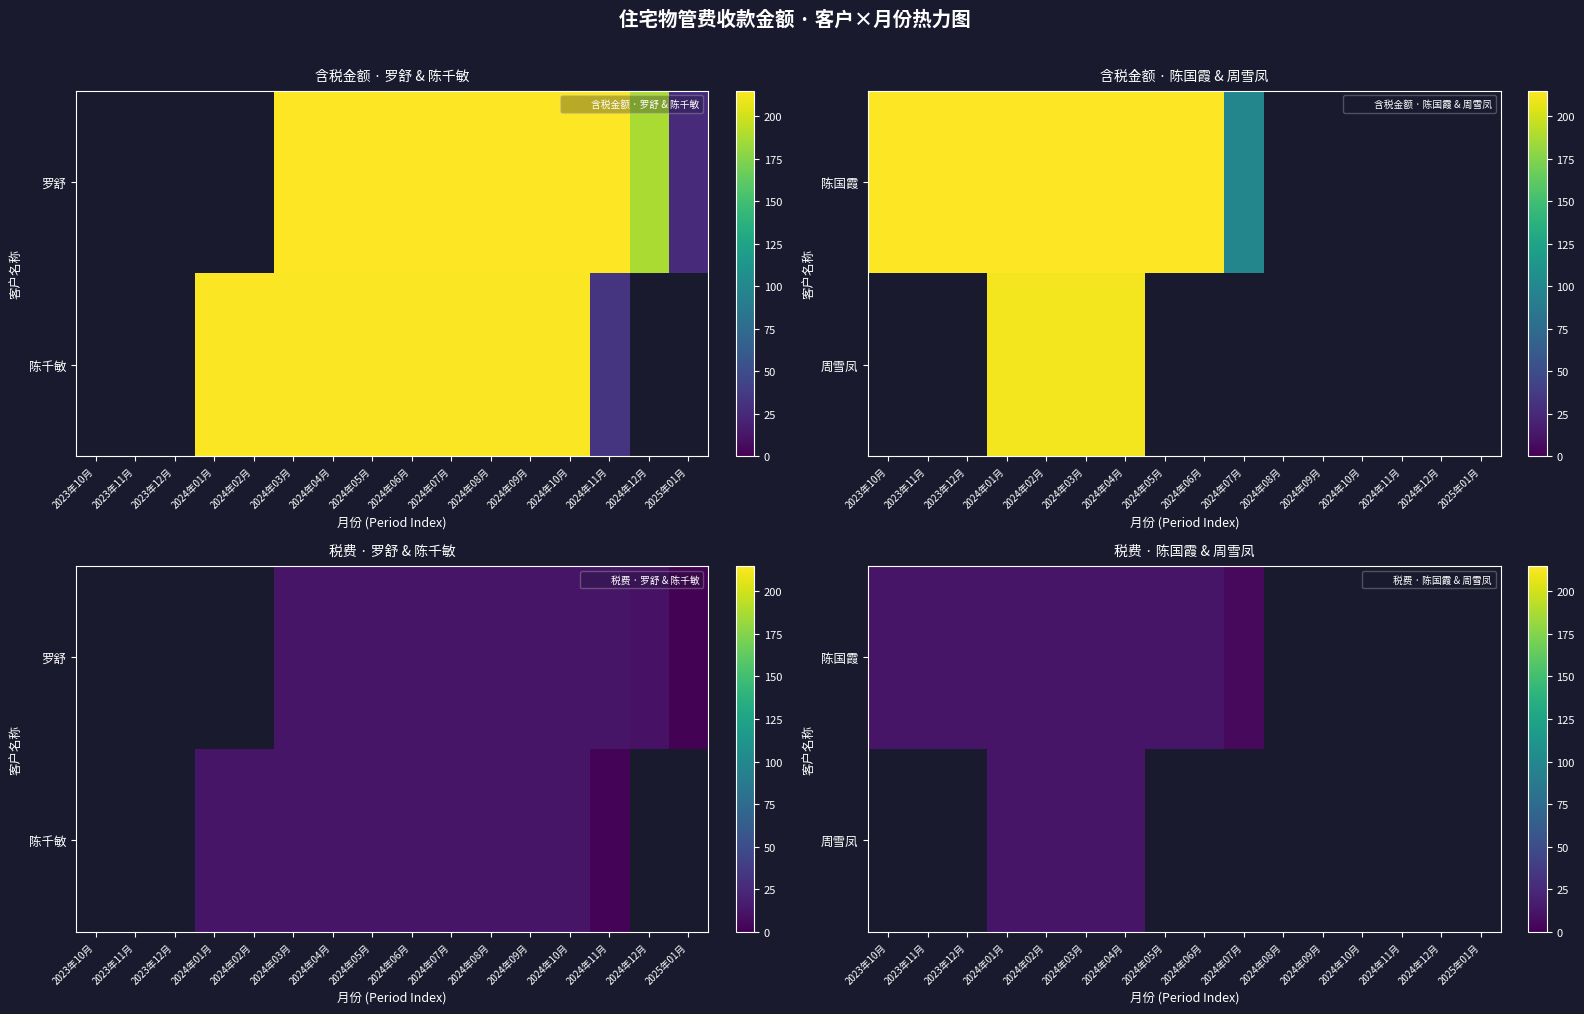

How many values in the row_0 series are below 12?

1